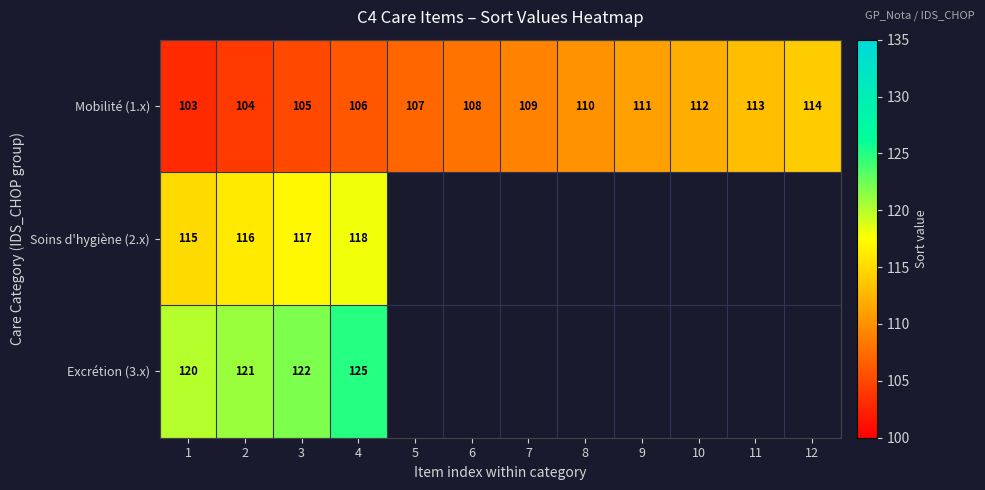

The Mobilité (1.x) series shows 60.1 at 7. True or false?

False